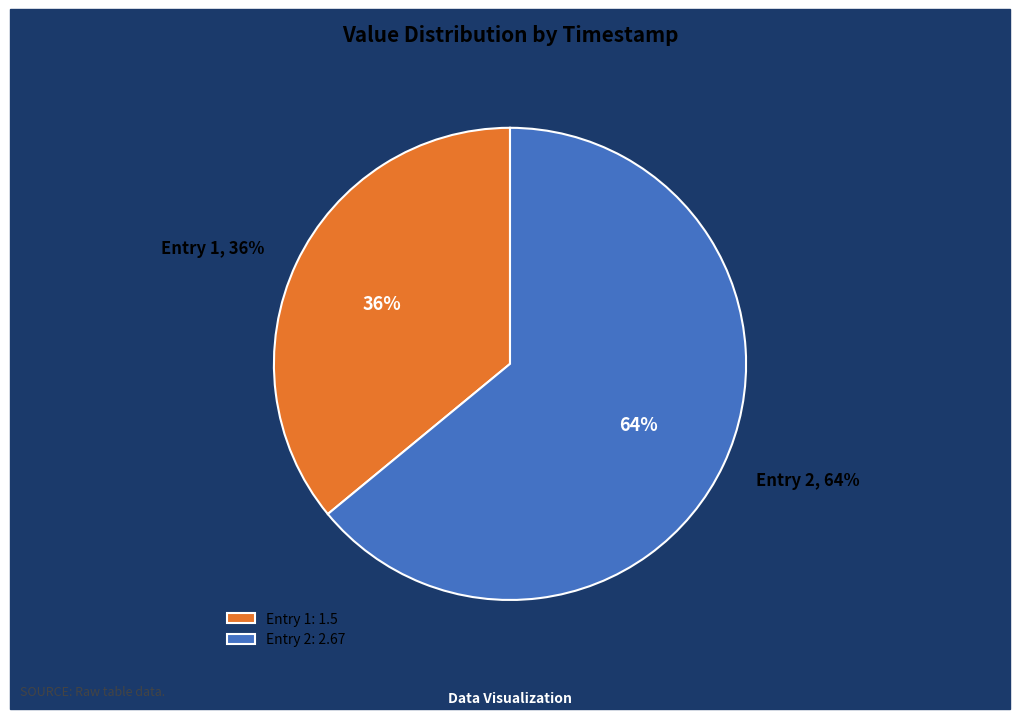

Is the sum of 2022-09-09T00:06:48.879Z and 2022-09-09T21:52:32.952Z greater than half?

Yes